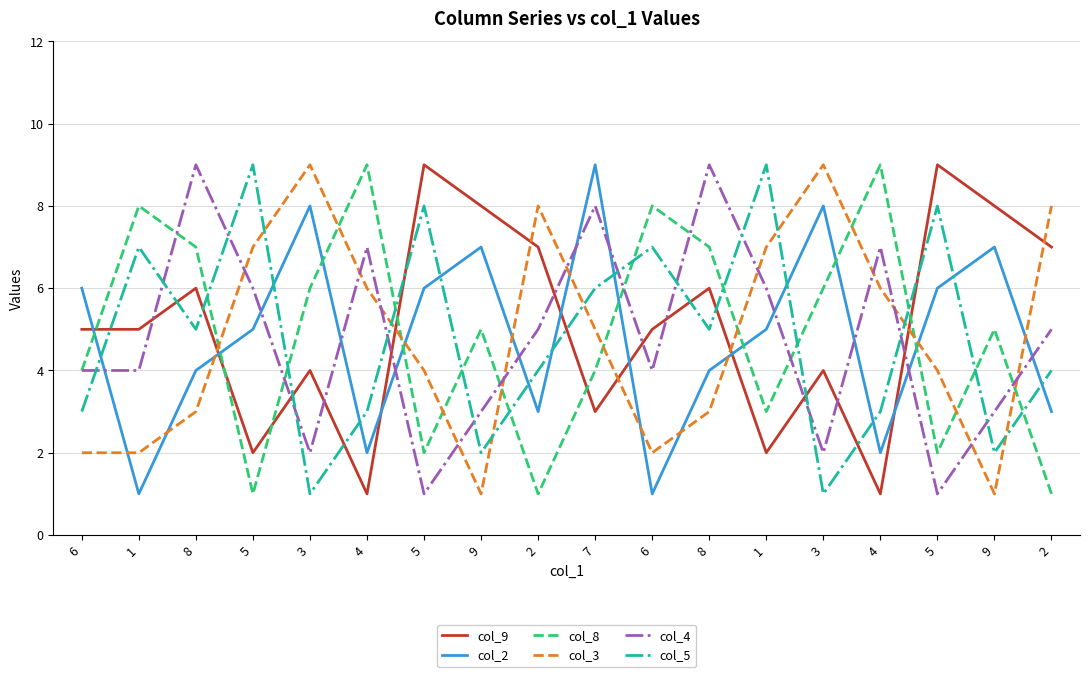

The value of col_4 at 5 is 6. True or false?

True